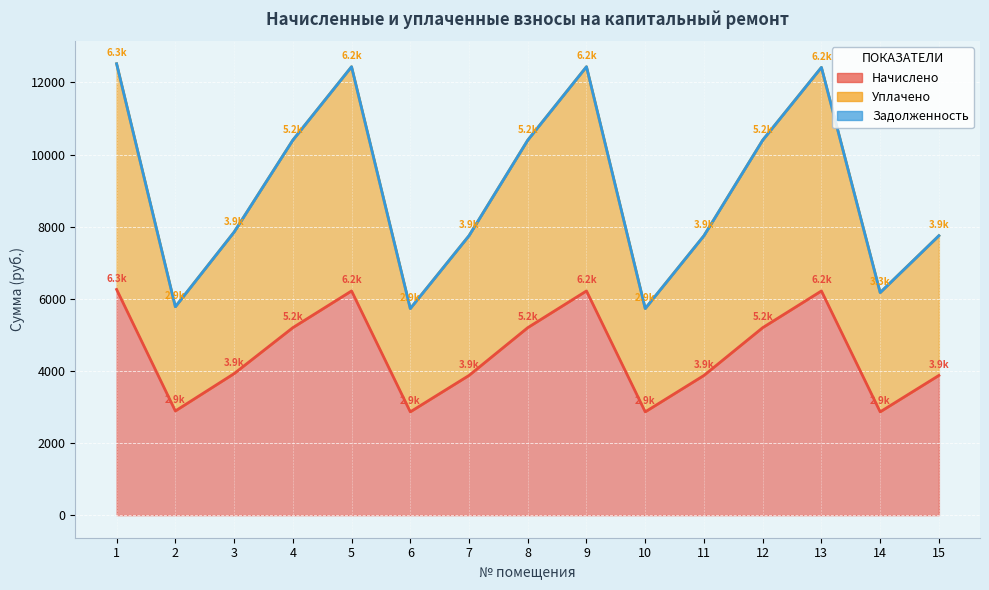

Which series changed the most between 7 and 13?

Уплачено